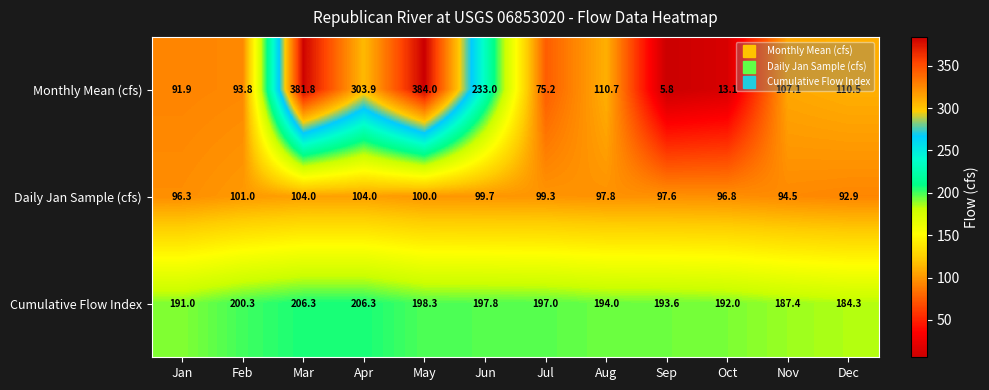

At which category is the sum across all series the highest?

Mar